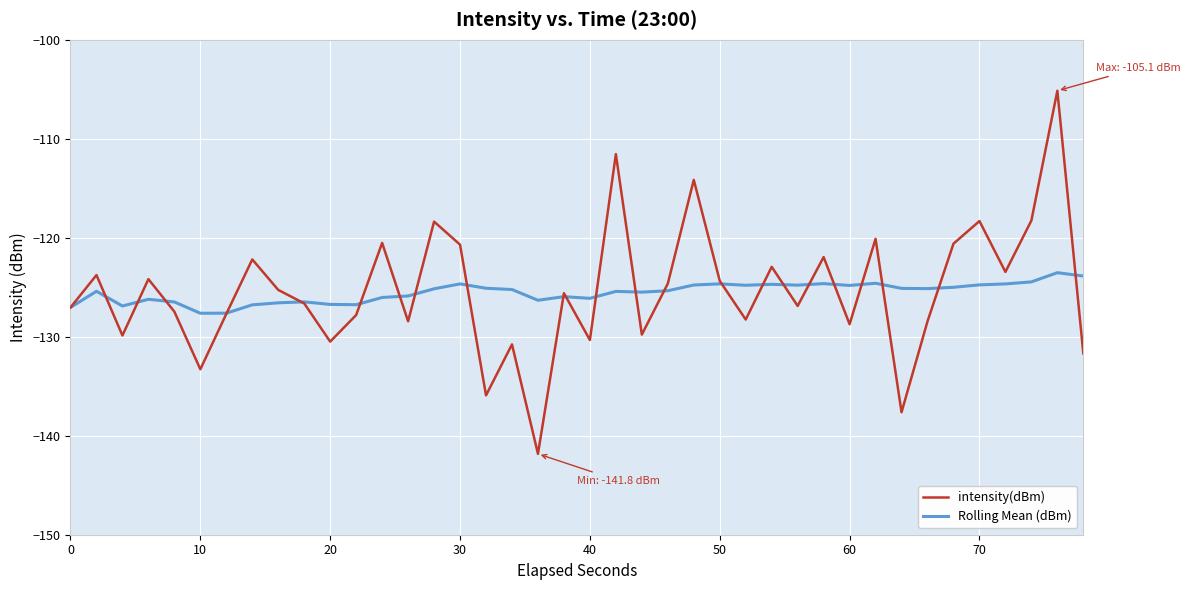

What is the greatest value displayed?

-105.1